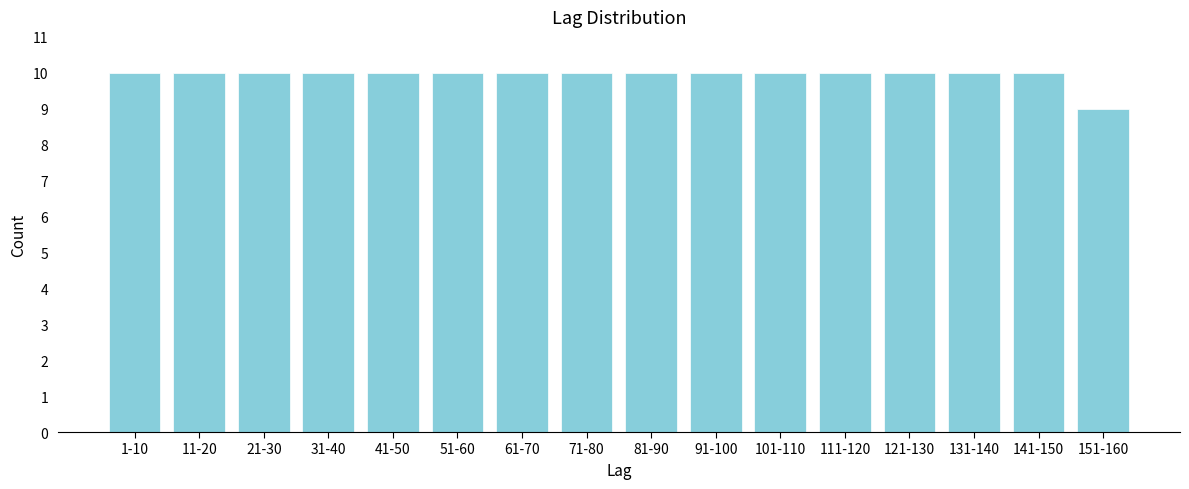

Reading right to left, list all the values displayed in this chart.

9	10	10	10	10	10	10	10	10	10	10	10	10	10	10	10